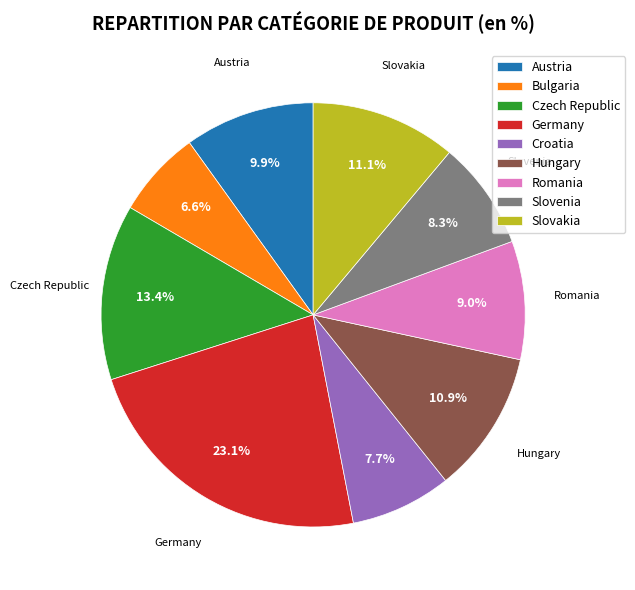

Does any single category account for the majority?

No